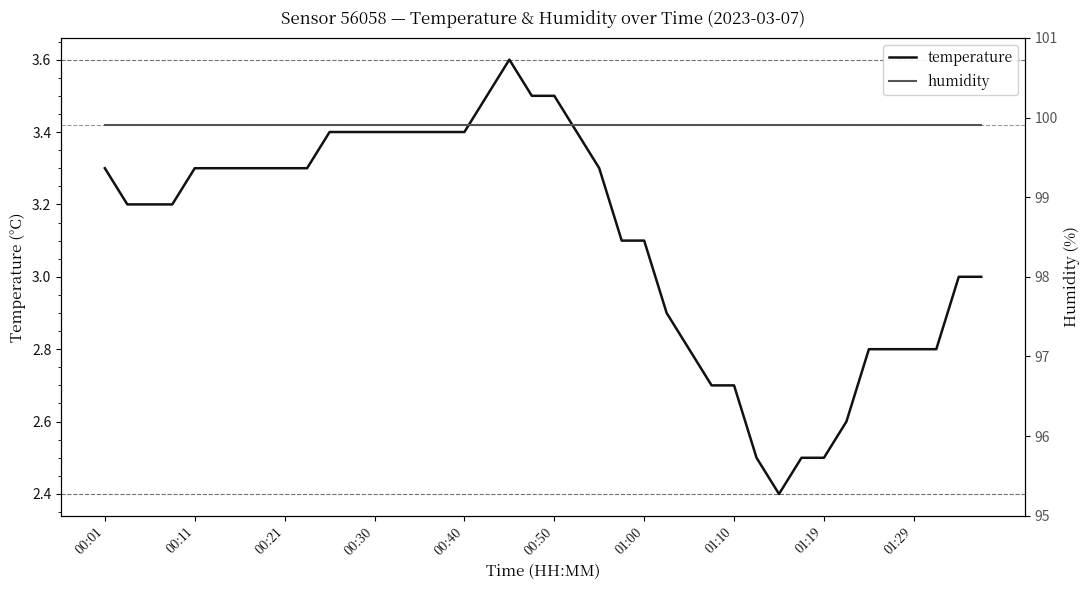

Reading right to left, transcribe all the data shown in this chart.

temperature: 3.0	3.0	2.8	2.8	2.8	2.8	2.6	2.5	2.5	2.4	2.5	2.7	2.7	2.8	2.9	3.1	3.1	3.3	3.4	3.5	3.5	3.6	3.5	3.4	3.4	3.4	3.4	3.4	3.4	3.4	3.3	3.3	3.3	3.3	3.3	3.3	3.2	3.2	3.2	3.3
humidity: 99.9	99.9	99.9	99.9	99.9	99.9	99.9	99.9	99.9	99.9	99.9	99.9	99.9	99.9	99.9	99.9	99.9	99.9	99.9	99.9	99.9	99.9	99.9	99.9	99.9	99.9	99.9	99.9	99.9	99.9	99.9	99.9	99.9	99.9	99.9	99.9	99.9	99.9	99.9	99.9